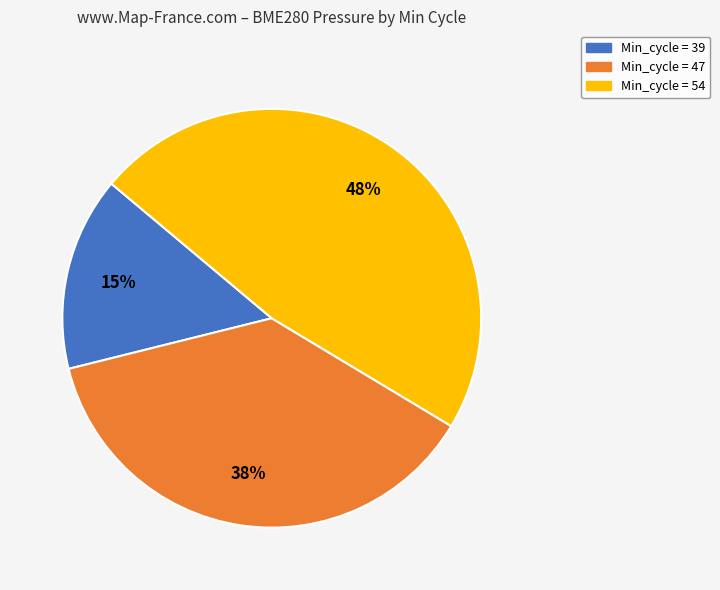

Does any single category account for the majority?

No